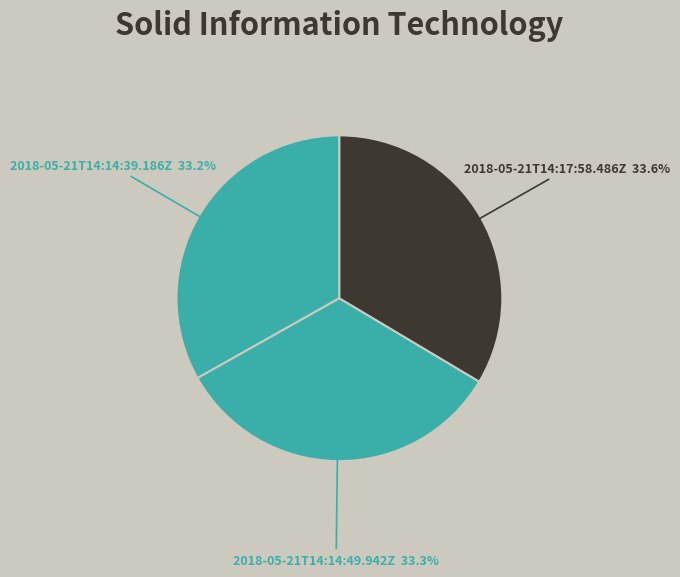

Count the number of slices in the pie.

3